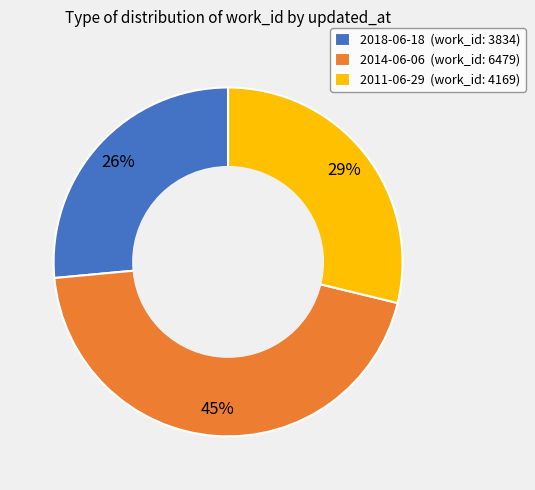

How many slices are in this pie chart?

3